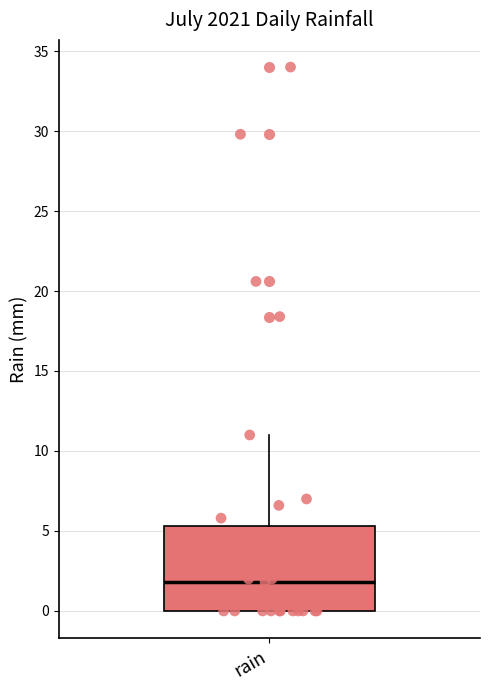

Transcribe this box plot: give where the median line is, the range the box spans, and where the two whiskers end, as read against the y-axis. The values are not printed on the chart, so give them approximately, as read against the axis.

median 2.0, box 0.0 to 5.5, whiskers 0.0 to 11.0